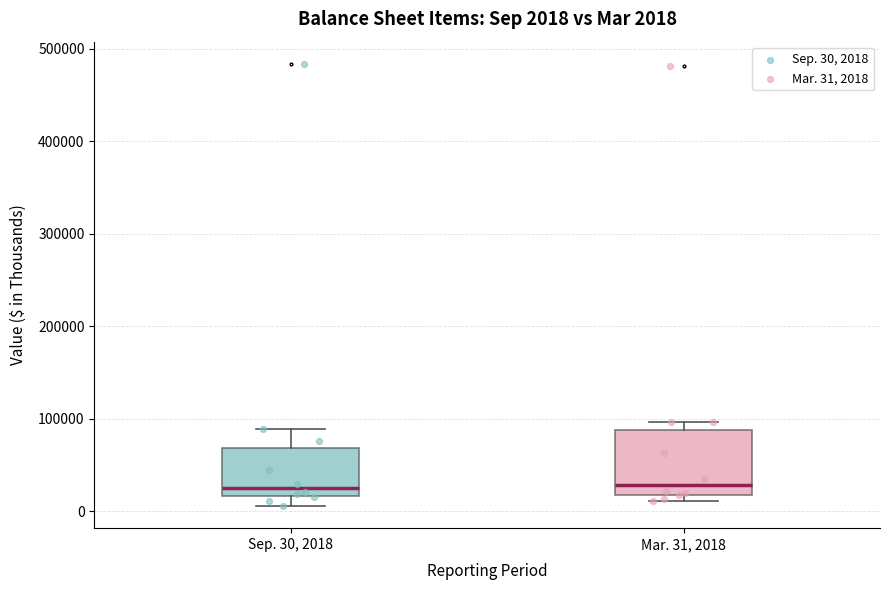

Comparing the boxes themselves (not the whiskers), which one is the tallest?

Mar. 31, 2018